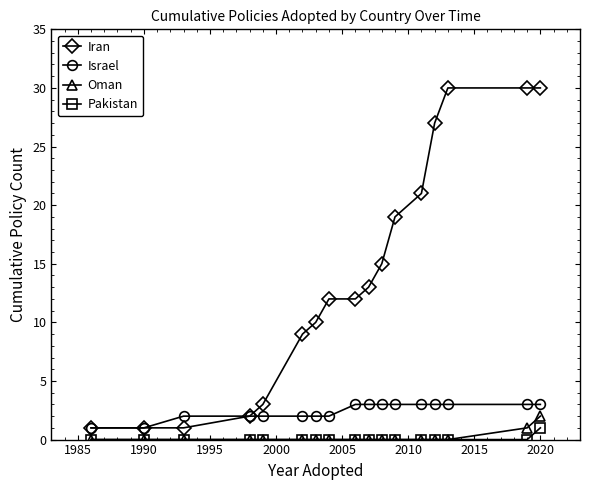

True or false: Israel and Oman cross at least once.

False